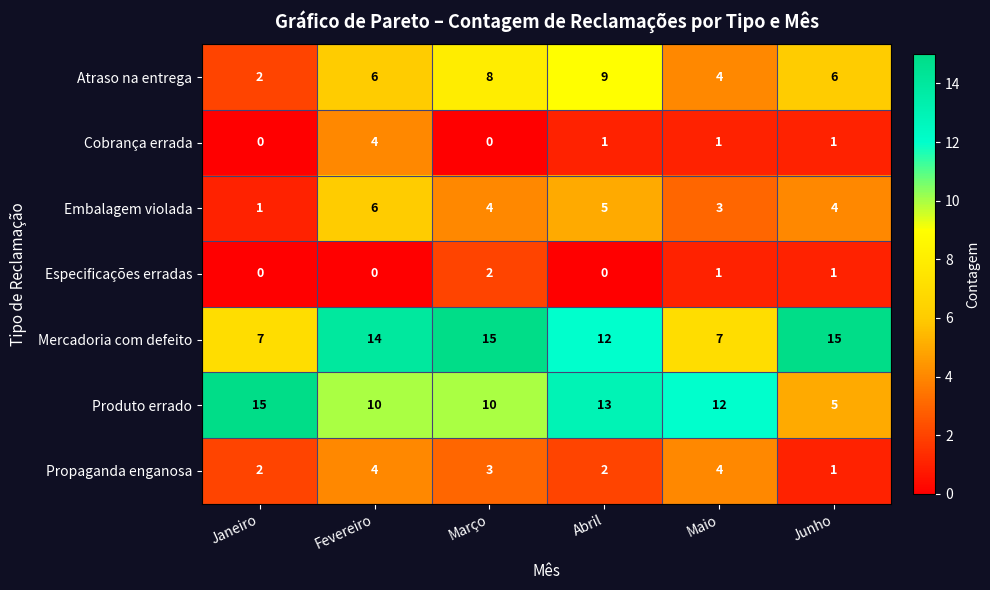

What is the sum of all Propaganda enganosa values?

16